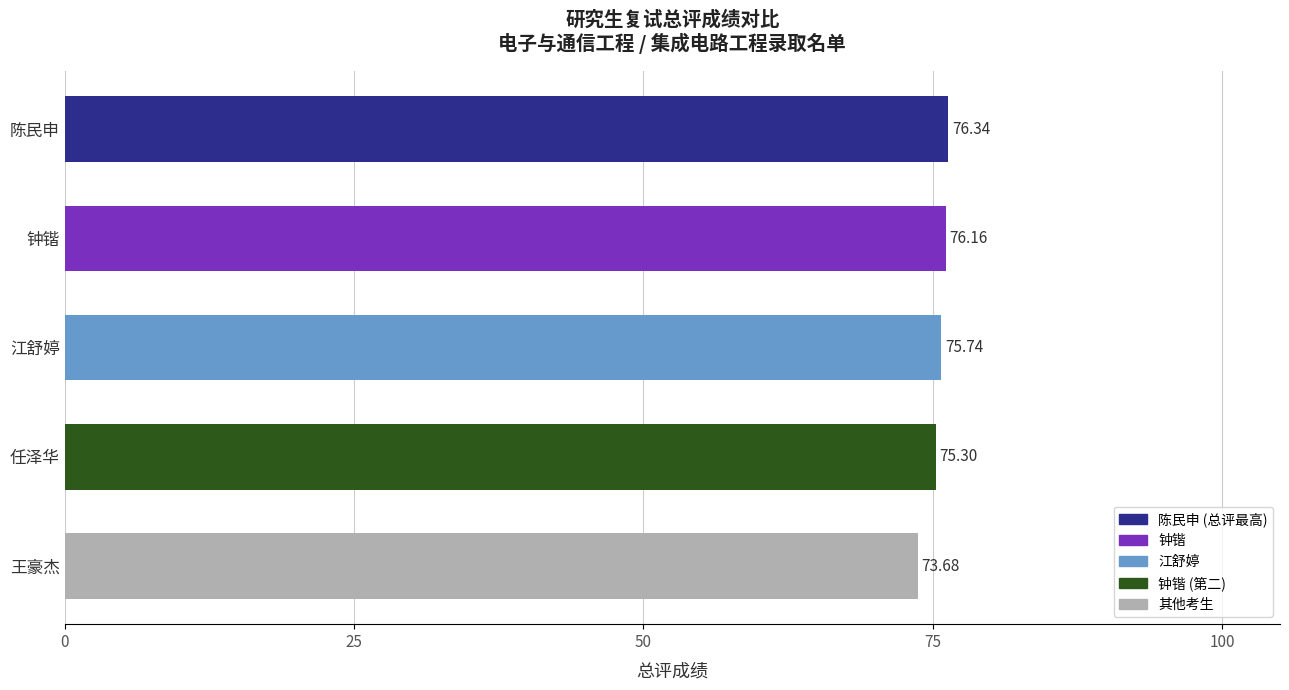

What is the sum of all values?

377.2